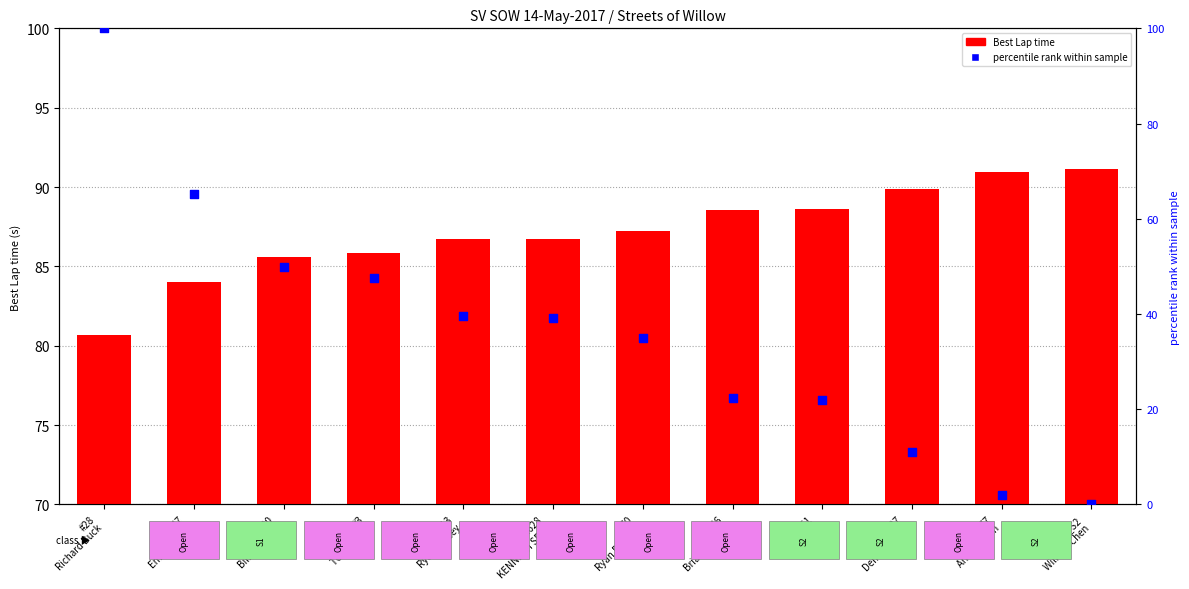

Which series contains the lowest Y value?

percentile rank within sample